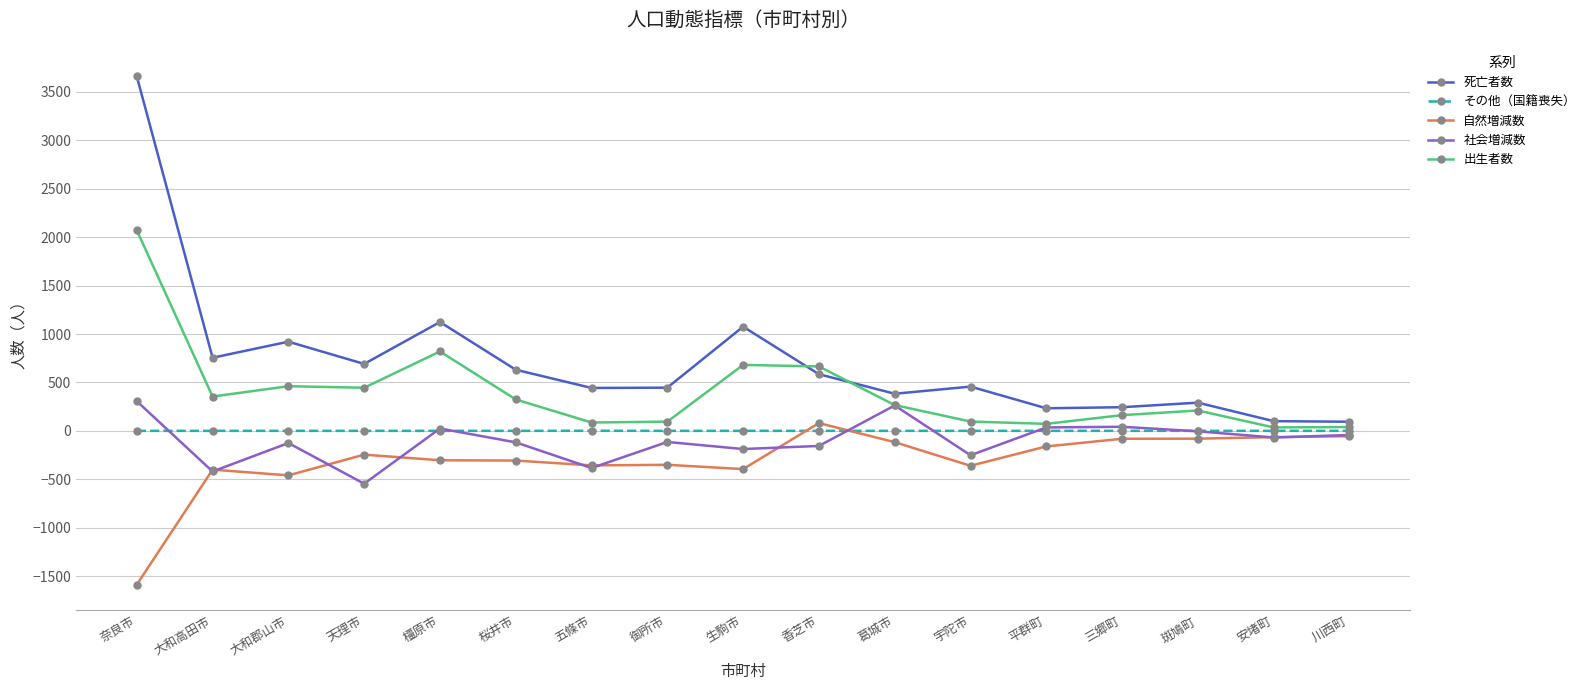

What are all the series names shown in the legend?

死亡者数, その他（国籍喪失）, 自然増減数, 社会増減数, 出生者数